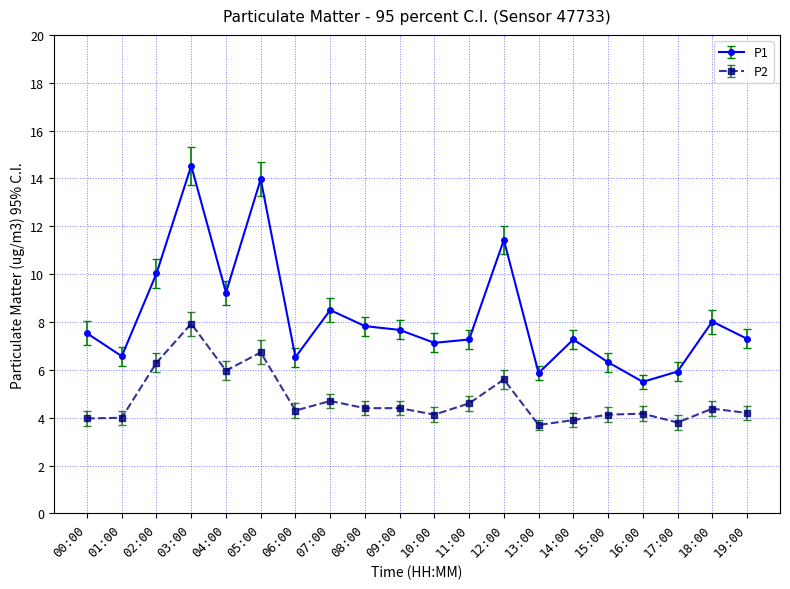

What is the value of the P1 point at the 11th from the left?

7.1